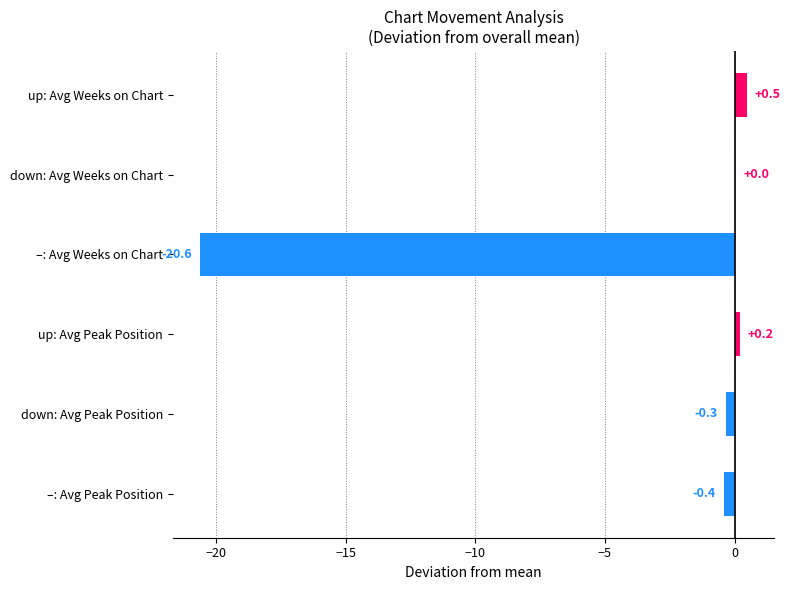

Where is the data nearest to the value -10?

–: Avg Peak Position